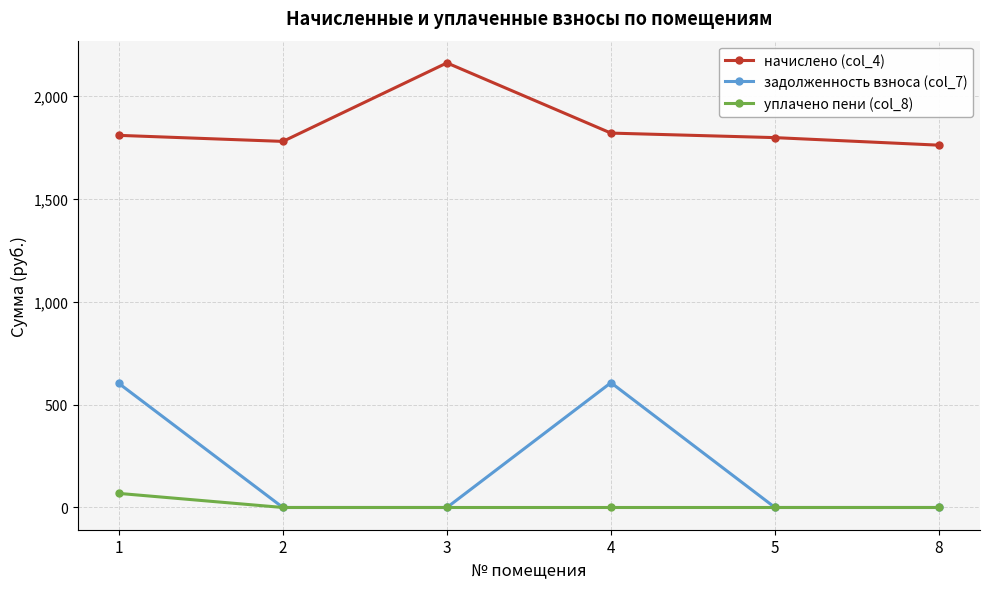

Between 1 and 3, which series saw the biggest shift?

задолженность взноса (col_7)